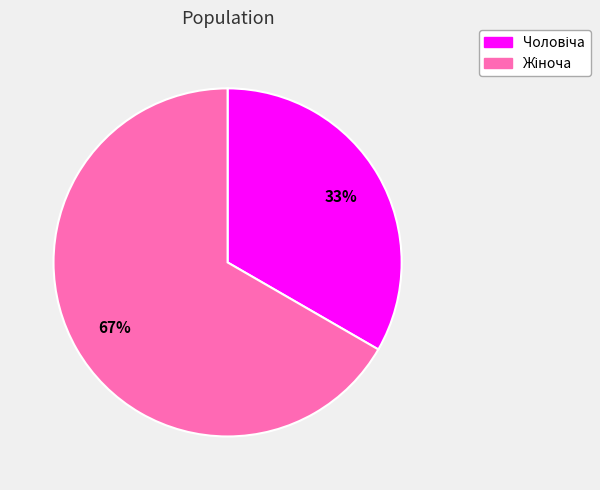

To the nearest percent, what is the average slice percentage?

50%